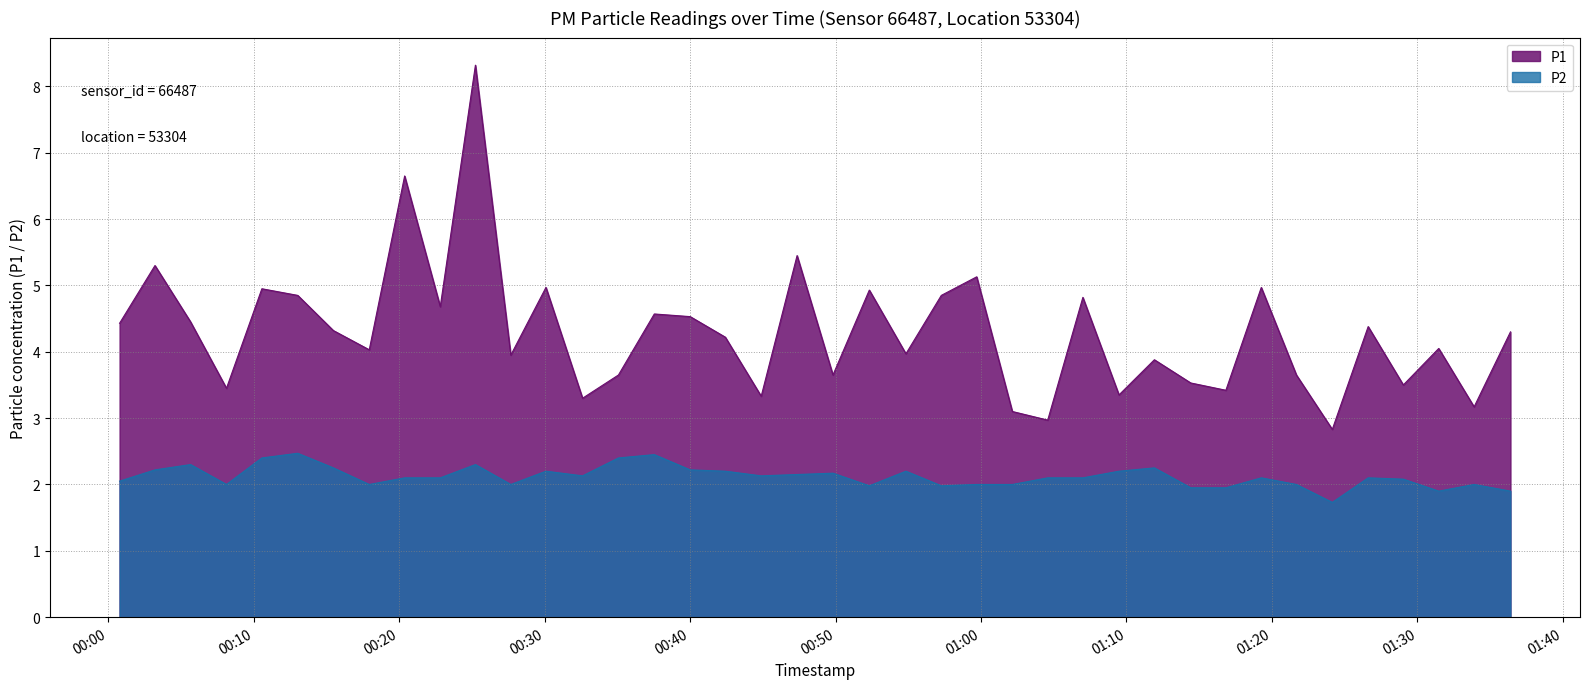

List the series in order of their peak value, highest first.

P1, P2